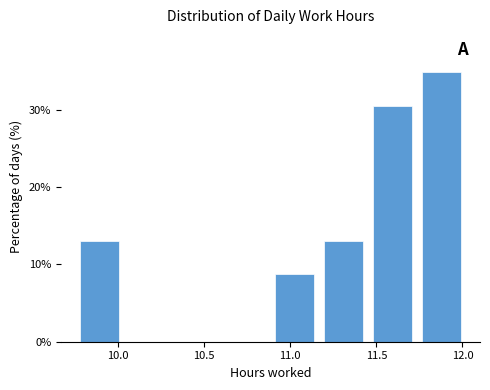

How tall is the bar that spans 11.45 to 11.75 on the x-axis? Neither the bar edges nor the heights are printed on the chart, so give them approximately, as read against the axes.

30